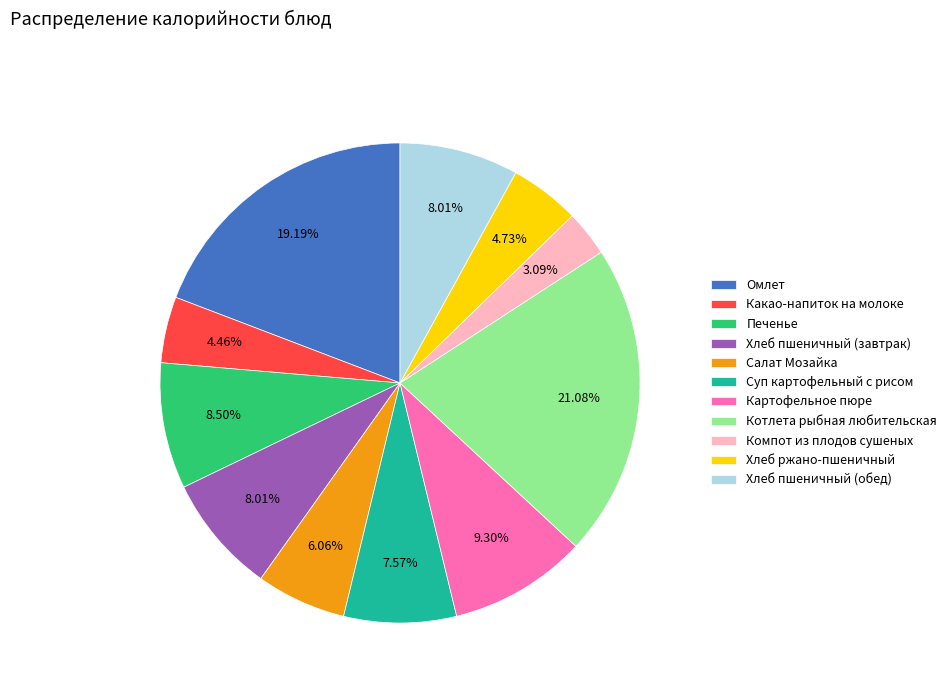

How many slices are in this pie chart?

11